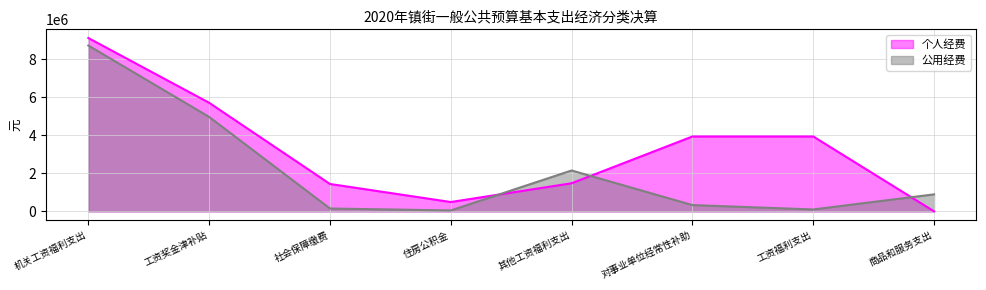

What is the sum of the 个人经费 values at 机关工资福利支出 and 工资奖金津补贴?

14810978.6